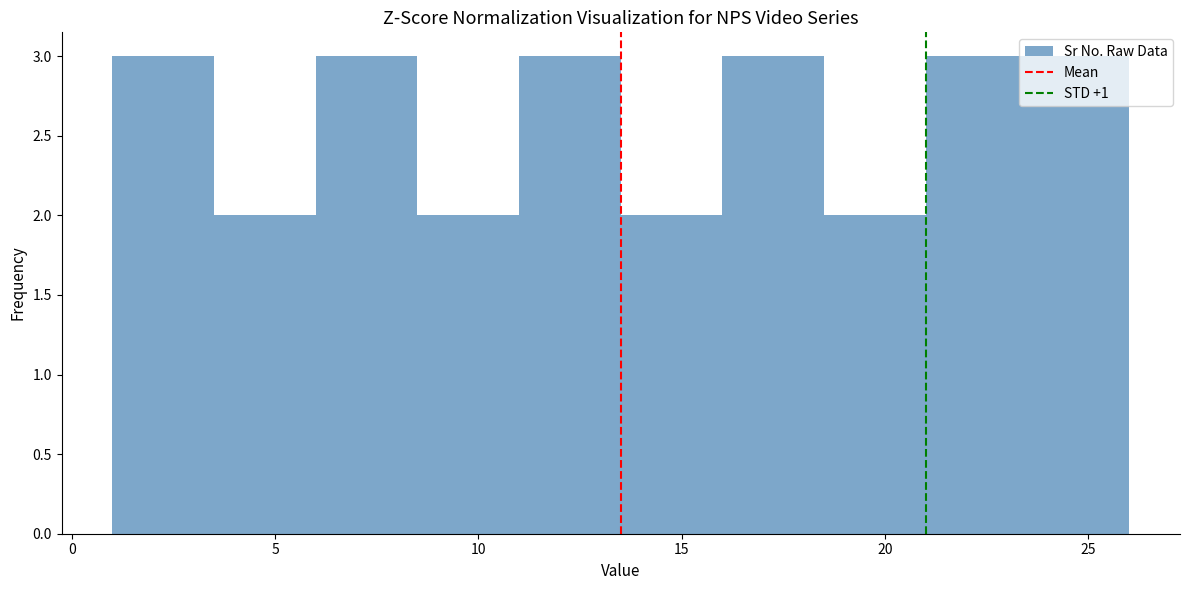

Reading left to right, transcribe this chart: for each bar, give the range it covers on the x-axis and its height. The values are not printed on the chart, so give them approximately, as read against the axis.

1.0 to 3.5: 3
3.5 to 6.0: 2
6.0 to 8.5: 3
8.5 to 11.0: 2
11.0 to 13.5: 3
13.5 to 16.0: 2
16.0 to 18.5: 3
18.5 to 21.0: 2
21.0 to 23.5: 3
23.5 to 26.0: 3